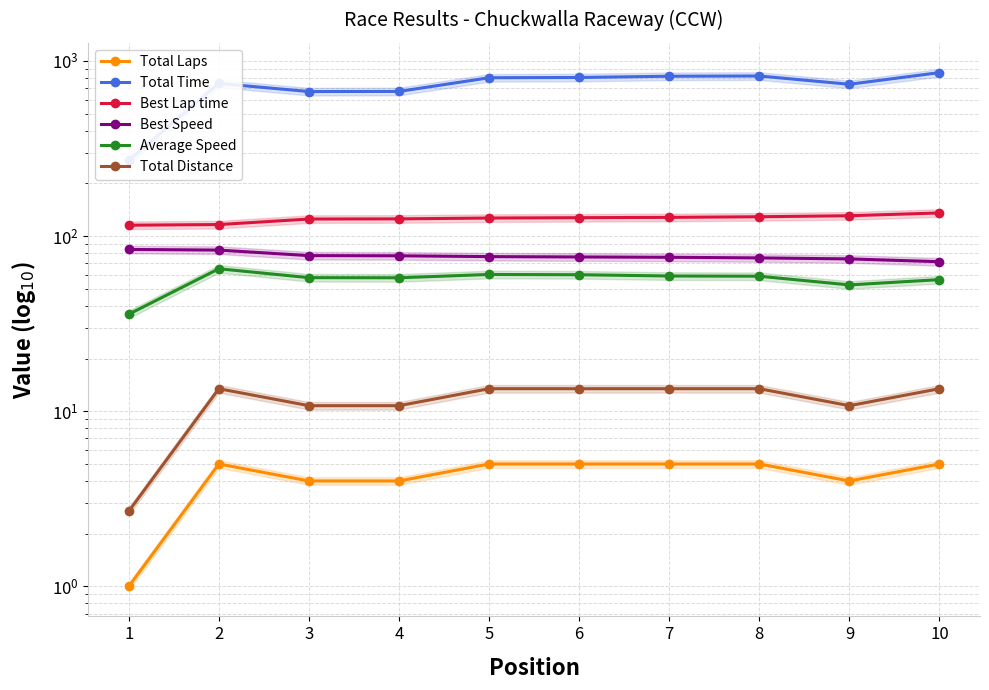

Reading left to right, what are all the values shown in this chart?

Total Laps: 1=1.0	2=5.0	3=4.0	4=4.0	5=5.0	6=5.0	7=5.0	8=5.0	9=4.0	10=5.0
Total Time: 1=270.4	2=743.8	3=668.8	4=669.9	5=801.7	6=804.6	7=818.0	8=820.4	9=736.0	10=857.9
Best Lap time: 1=115.4	2=116.4	3=125.2	4=125.4	5=126.8	6=127.4	7=127.9	8=129.0	9=130.7	10=135.6
Best Speed: 1=83.9	2=83.2	3=77.4	4=77.2	5=76.4	6=76.0	7=75.7	8=75.1	9=74.1	10=71.4
Average Speed: 1=35.8	2=65.1	3=57.9	4=57.8	5=60.4	6=60.2	7=59.2	8=59.0	9=52.6	10=56.4
Total Distance: 1=2.7	2=13.4	3=10.8	4=10.8	5=13.4	6=13.4	7=13.4	8=13.4	9=10.8	10=13.4